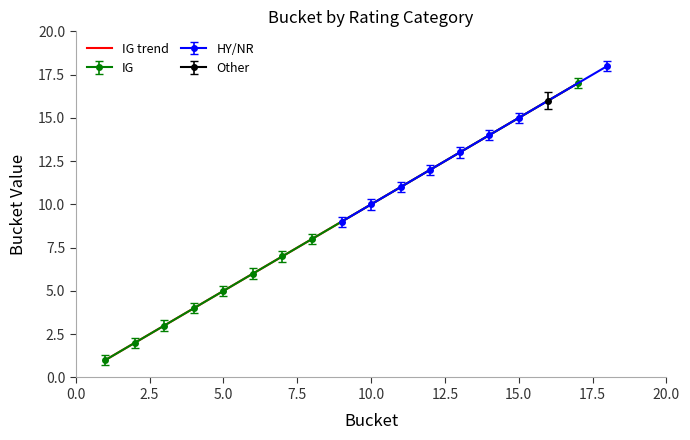

True or false: IG has more than 0 points higher than both neighbors.

False